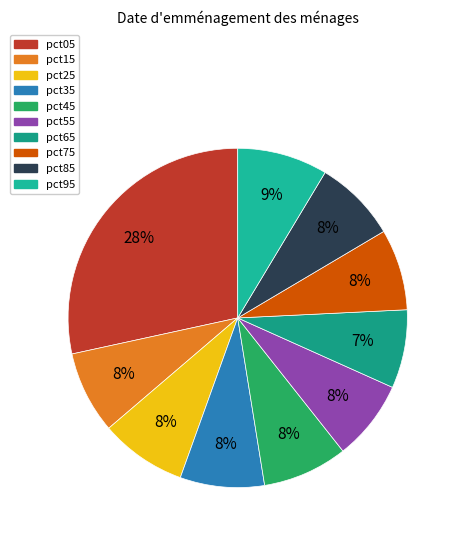

To the nearest percent, what is the difference between the largest and smallest slice percentages?

21%